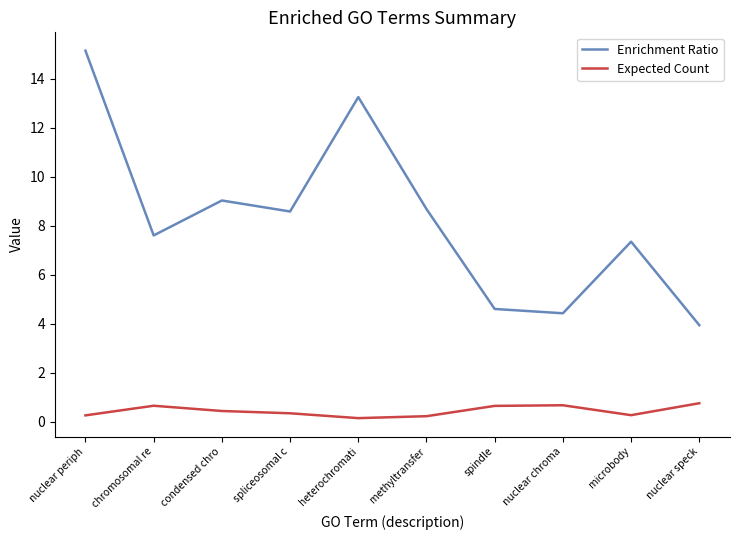

Which series has the widest spread of values?

Enrichment Ratio